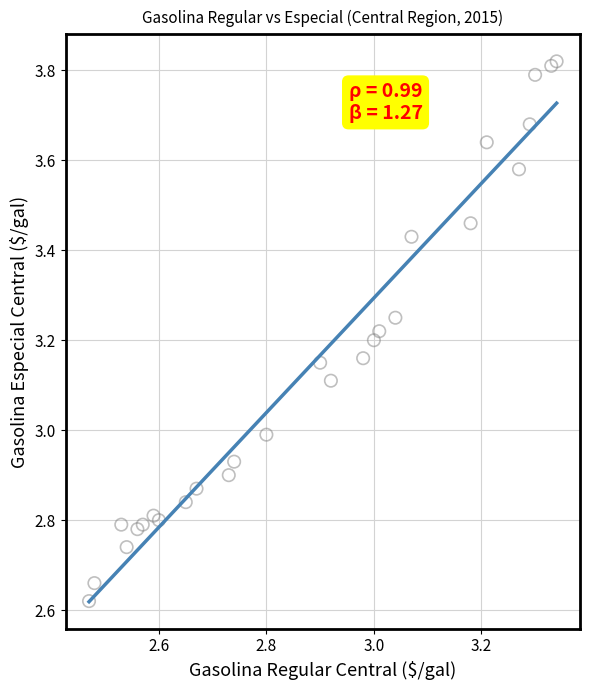

What is the range of Y values (max minus min)?

1.2